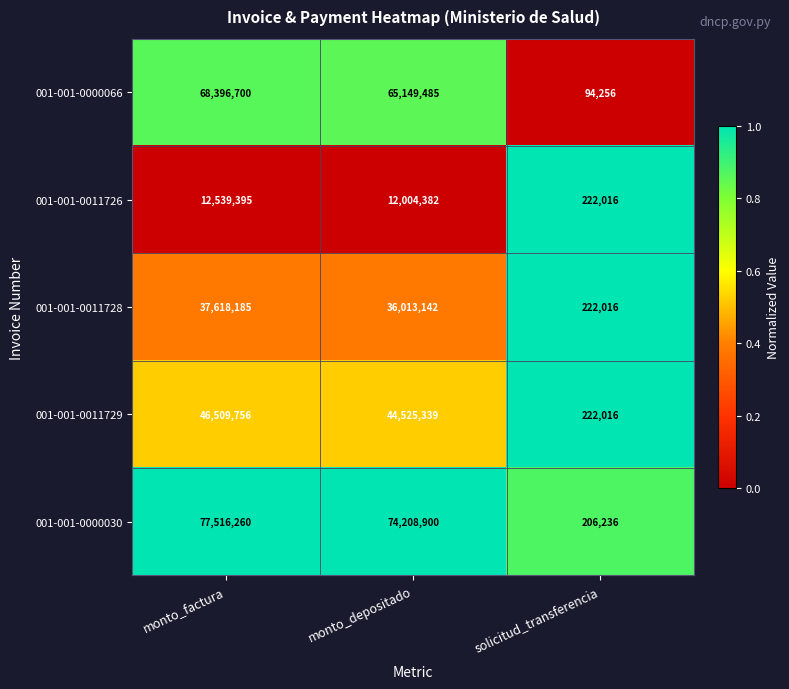

Which category has the lowest value across all series?

solicitud_transferencia